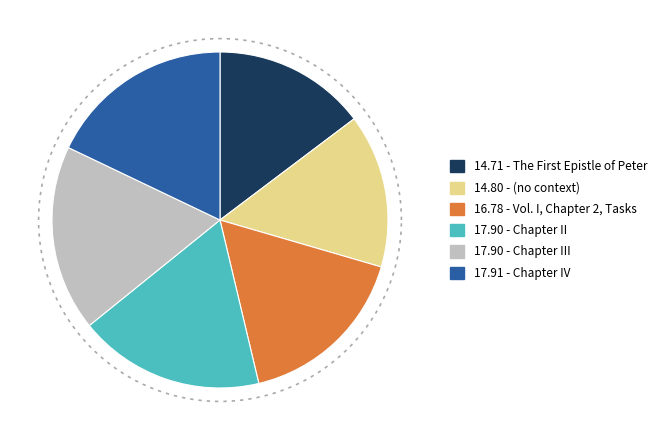

True or false: (no context) accounts for 15% of the total.

True